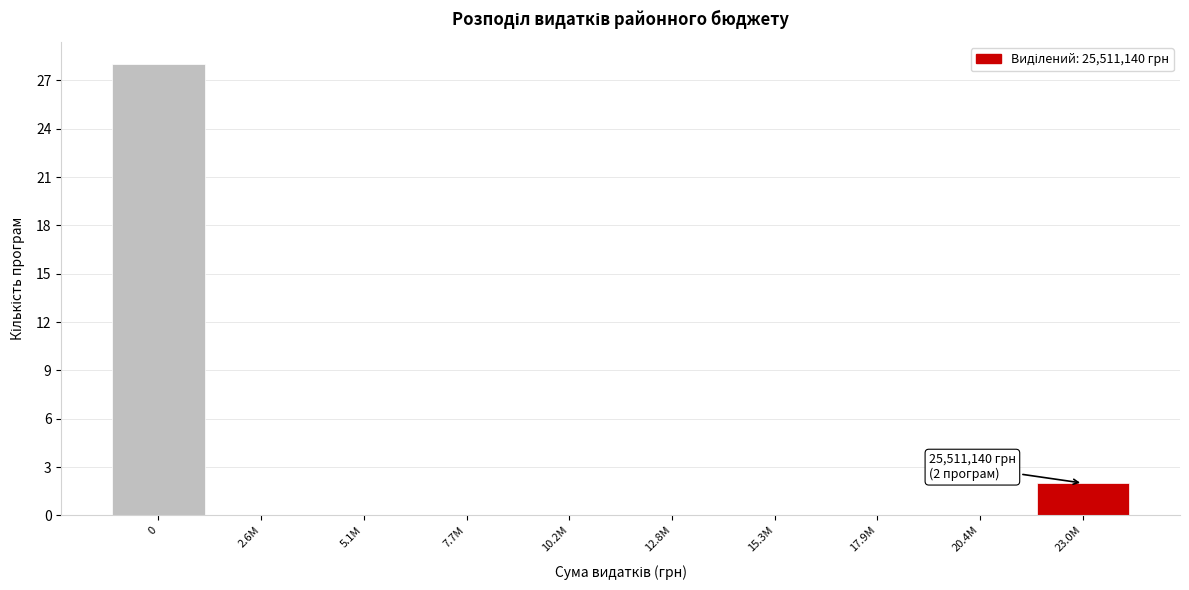

Reading right to left, what are all the values shown in this chart?

23.0M=2	20.4M=0	17.9M=0	15.3M=0	12.8M=0	10.2M=0	7.7M=0	5.1M=0	2.6M=0	0=28